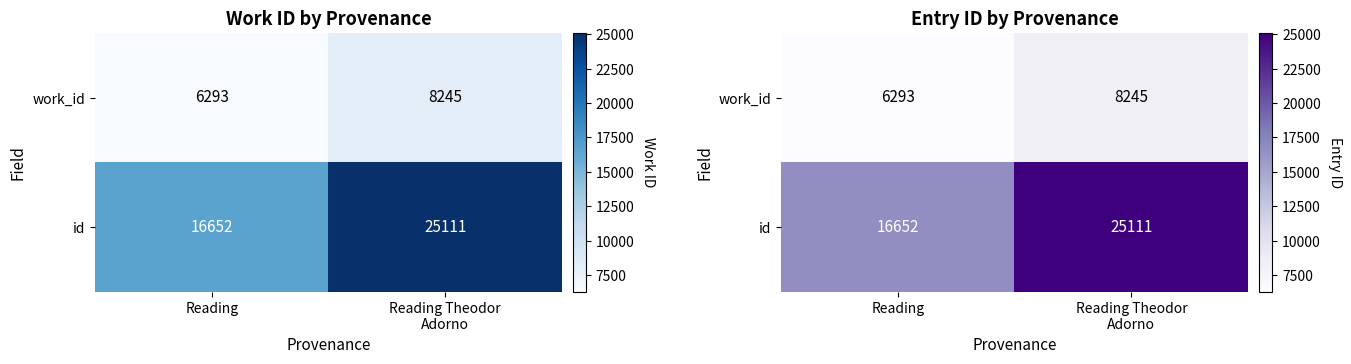

Between Reading and Reading Theodor
Adorno, which is larger?

Reading Theodor
Adorno